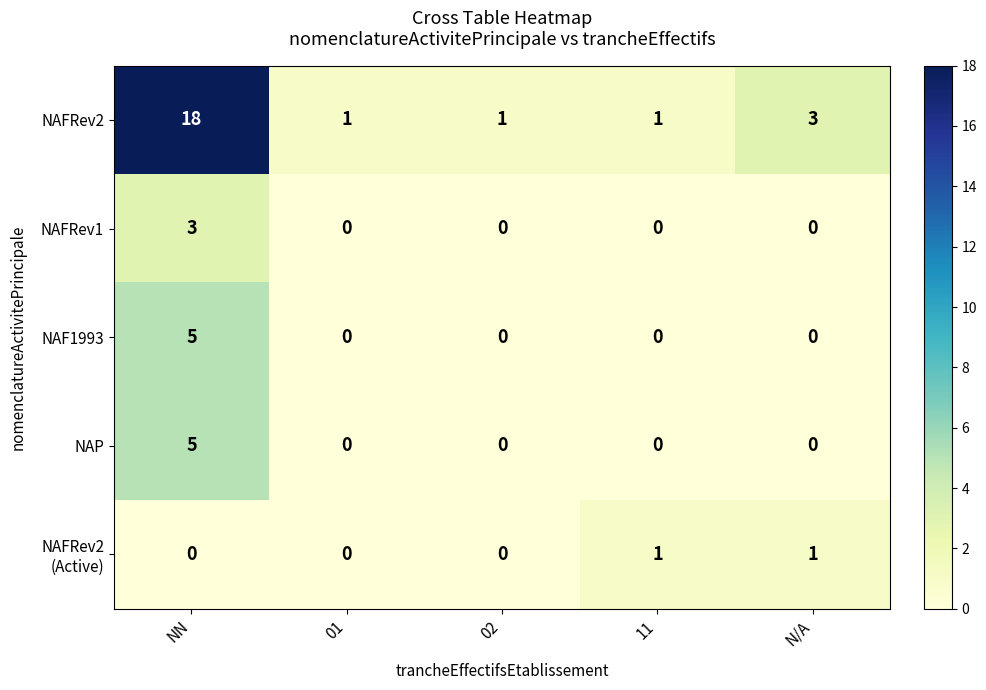

At how many categories does at least one series exceed 8?

1